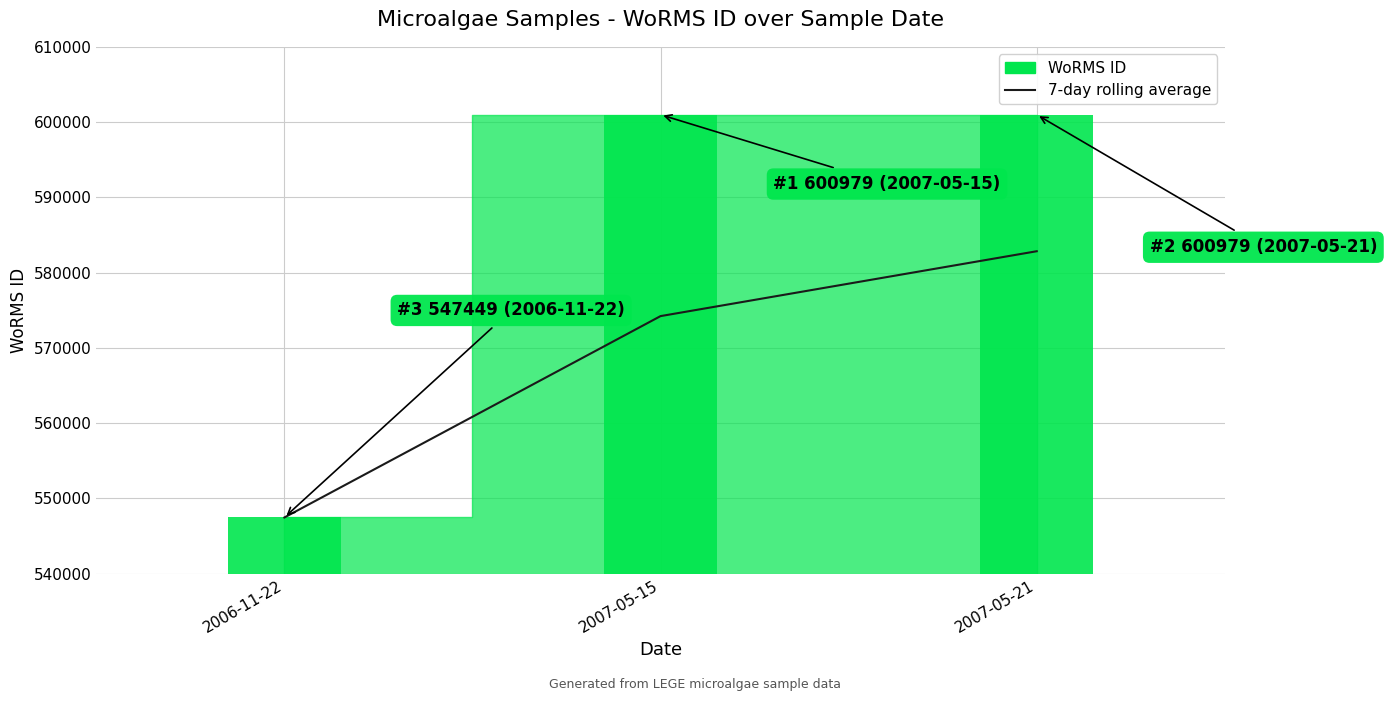

Count the number of values greater than 574214.

1